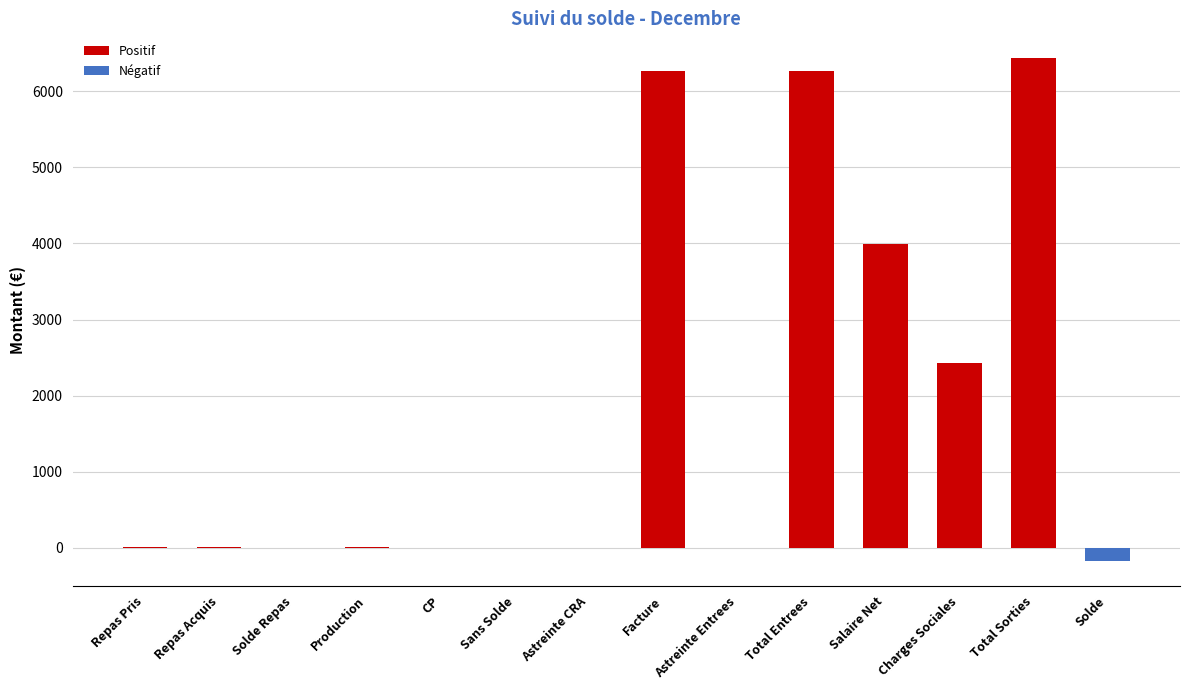

What is the sum of the values at Astreinte Entrees and CP?

2.0